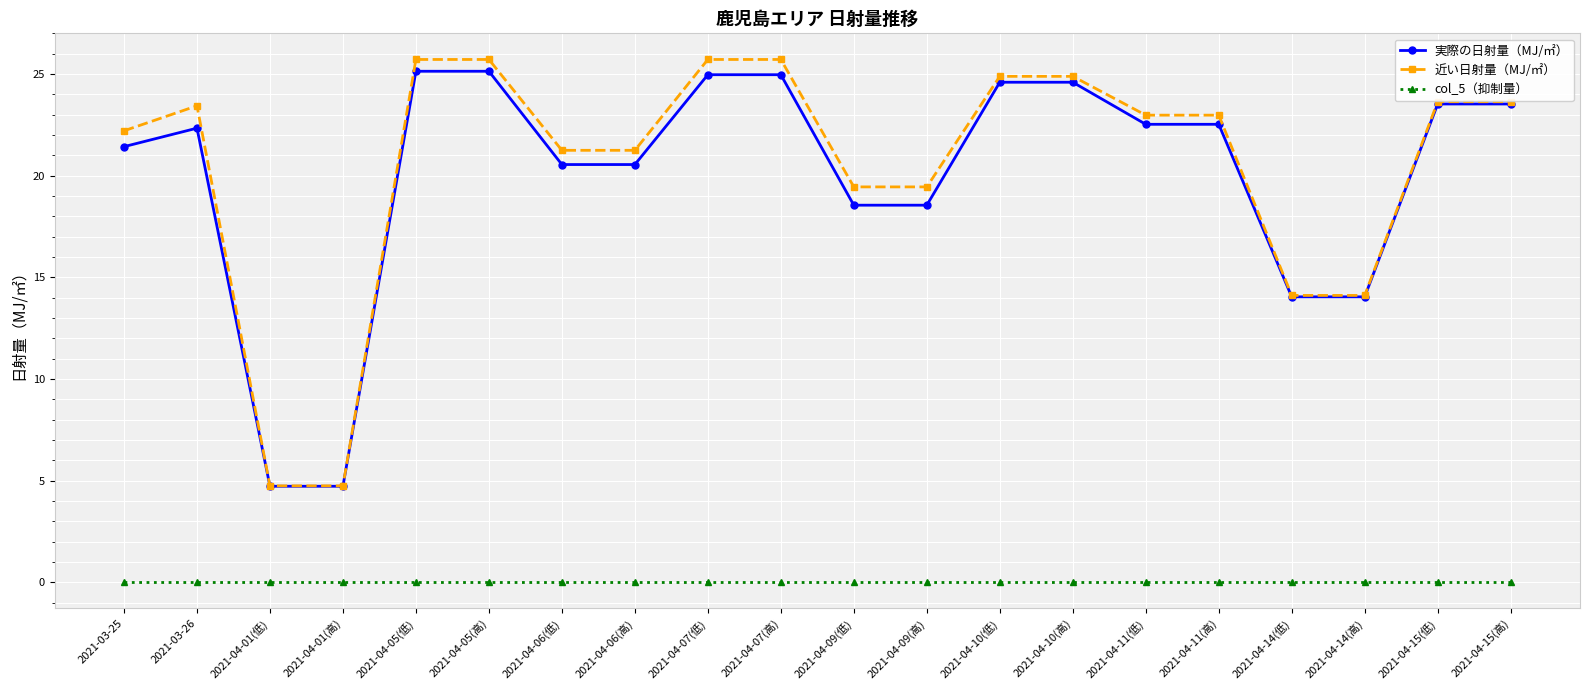

What is the difference between the 実際の日射量（MJ/㎡） values at 2021-04-06(低) and 2021-04-09(低)?

2.0